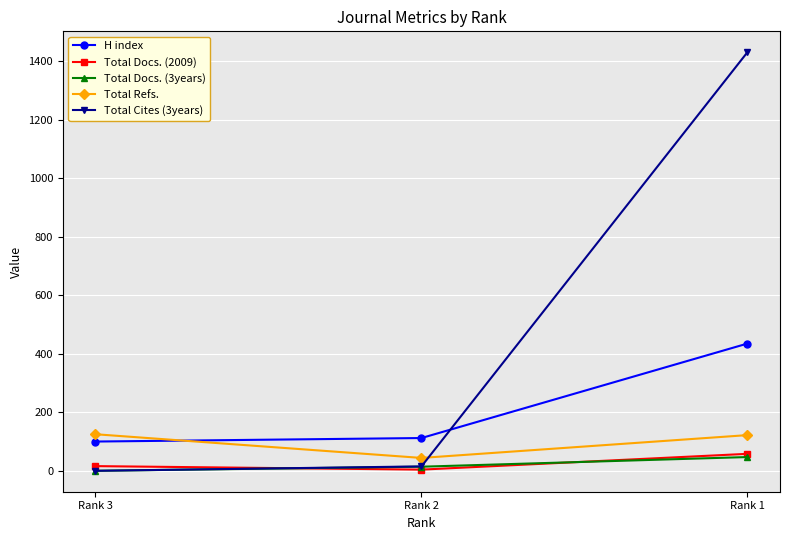

What is the value of the Total Docs. (2009) point at the 1st from the left?

16